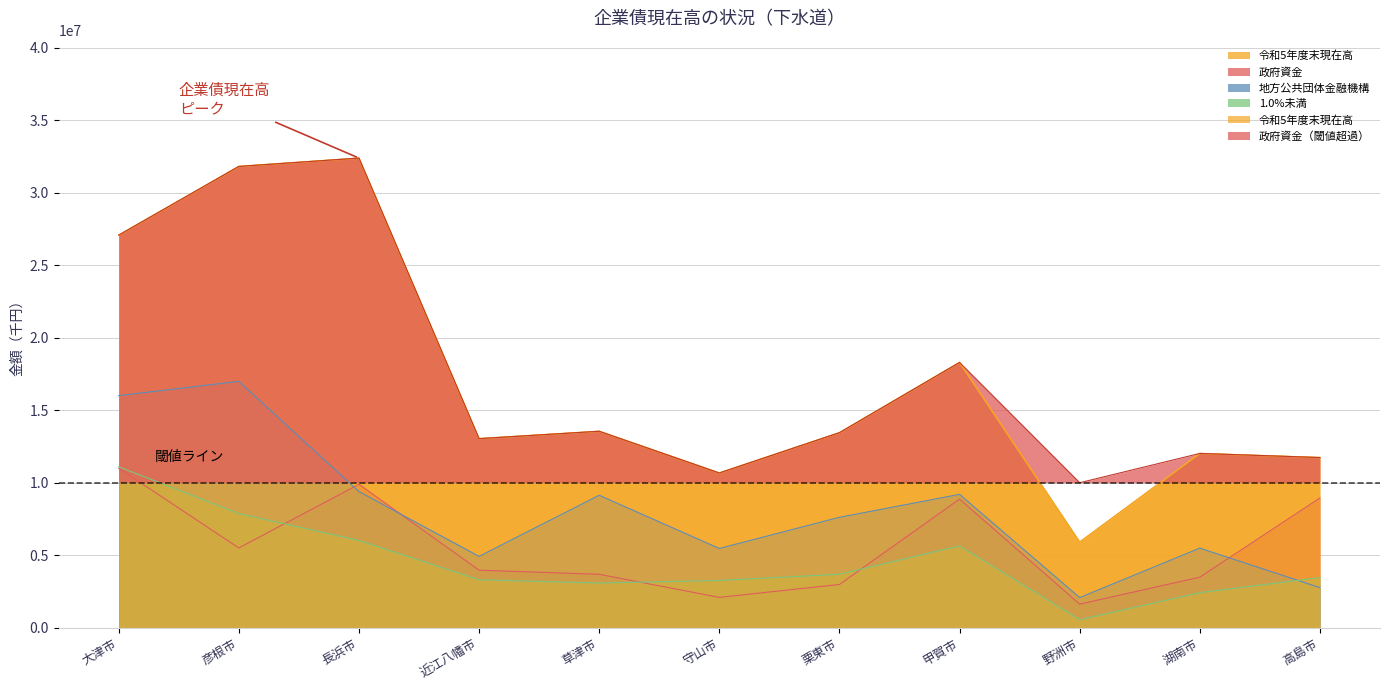

At which label does 地方公共団体金融機構 first exceed 7615383?

大津市